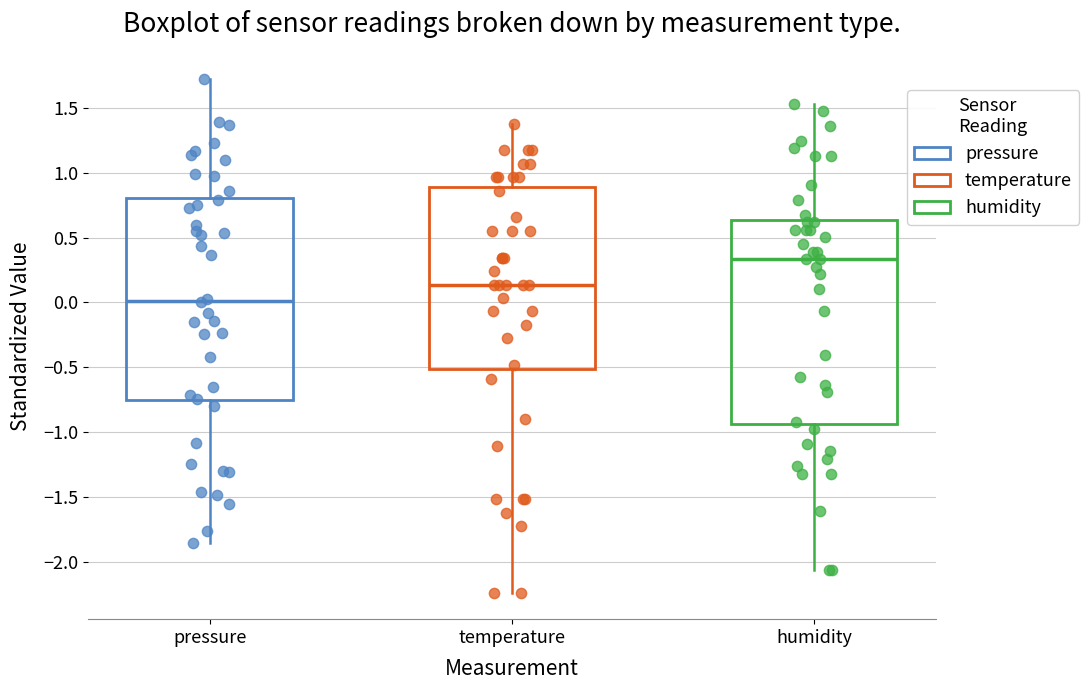

Reading left to right, transcribe this box plot: for each box, give where its median line is, the range the box spans, and where its two whiskers end, as read against the y-axis. The values are not printed on the chart, so give them approximately, as read against the axis.

pressure: median 0.00, box -0.75 to 0.80, whiskers -1.85 to 1.75
temperature: median 0.15, box -0.50 to 0.90, whiskers -2.25 to 1.40
humidity: median 0.35, box -0.95 to 0.65, whiskers -2.05 to 1.55